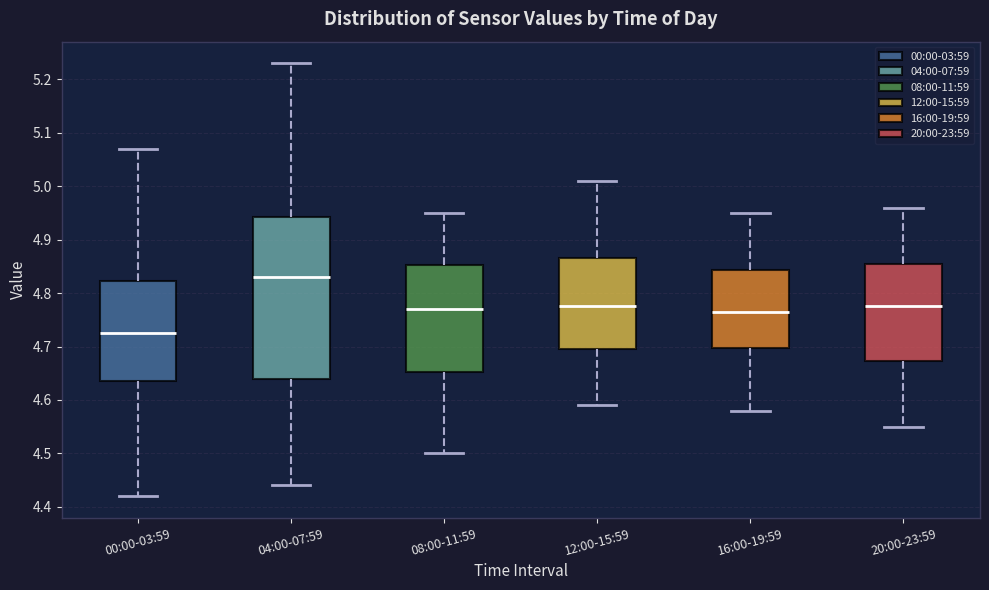

Reading left to right, read every box against the y-axis: the position of its median line, the range the box covers, and the ends of its whiskers. The values are not printed on the chart, so give them approximately, as read against the axis.

00:00-03:59: median 4.73, box 4.64 to 4.82, whiskers 4.42 to 5.07
04:00-07:59: median 4.83, box 4.64 to 4.94, whiskers 4.44 to 5.23
08:00-11:59: median 4.77, box 4.65 to 4.85, whiskers 4.50 to 4.95
12:00-15:59: median 4.78, box 4.70 to 4.87, whiskers 4.59 to 5.01
16:00-19:59: median 4.77, box 4.70 to 4.84, whiskers 4.58 to 4.95
20:00-23:59: median 4.78, box 4.67 to 4.86, whiskers 4.55 to 4.96